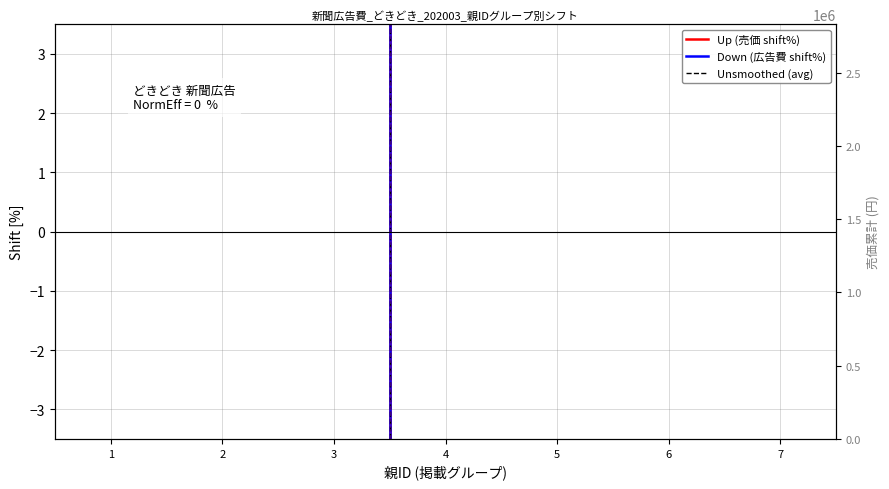

Is this an area chart (filled region under the line)?

No